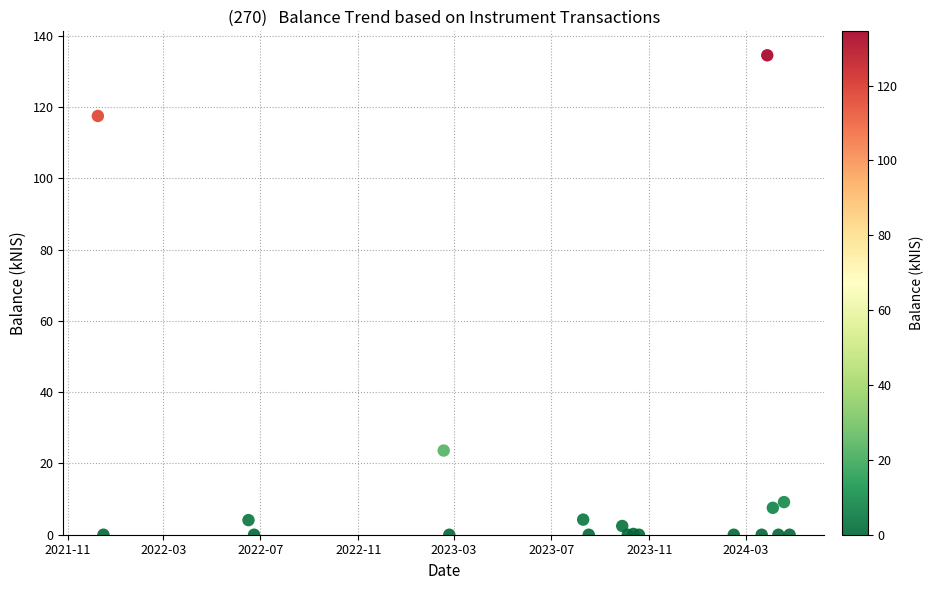

What Y value in the scatter plot is closest to 67?

23.6